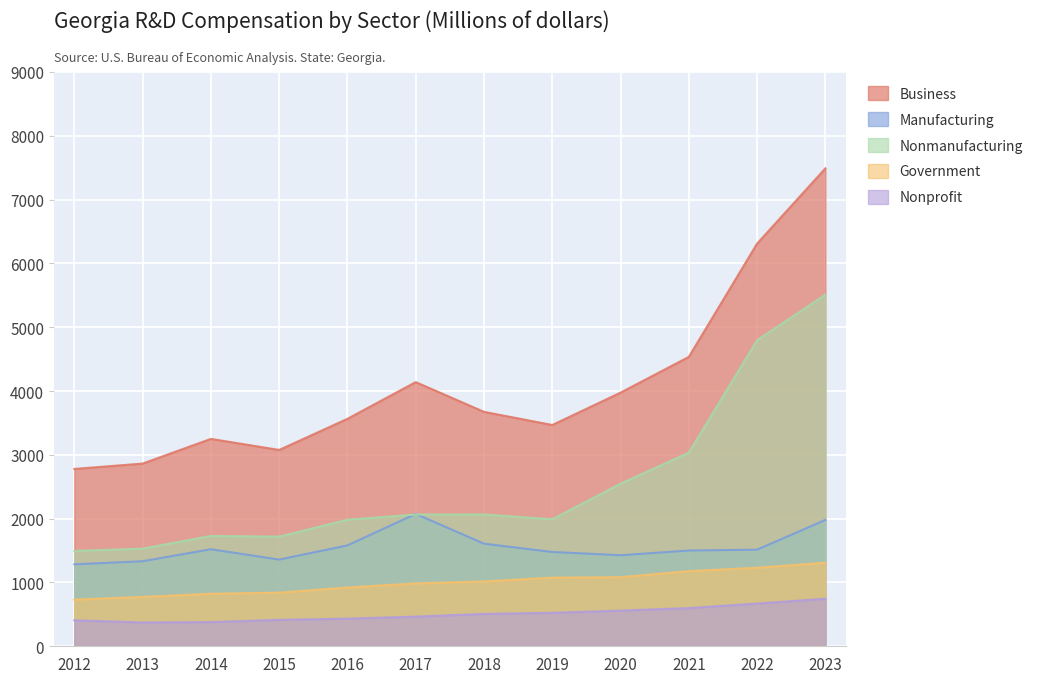

Count the number of categories in the chart.

12